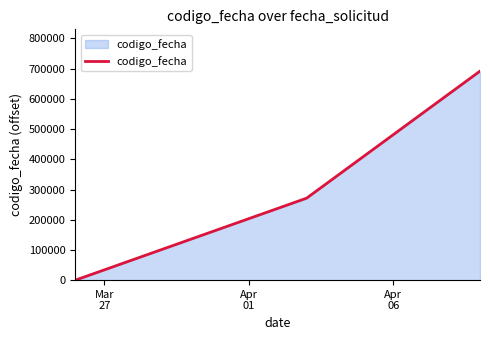

What is the maximum value shown in the chart?

691955